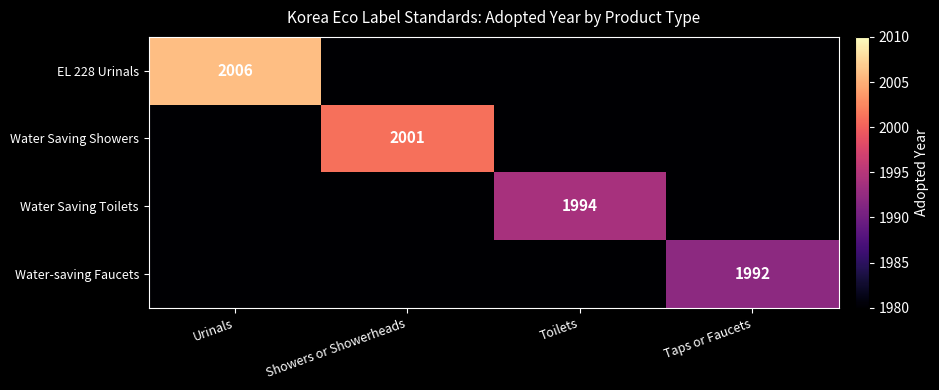

At which category does the chart reach its peak across all series?

Urinals